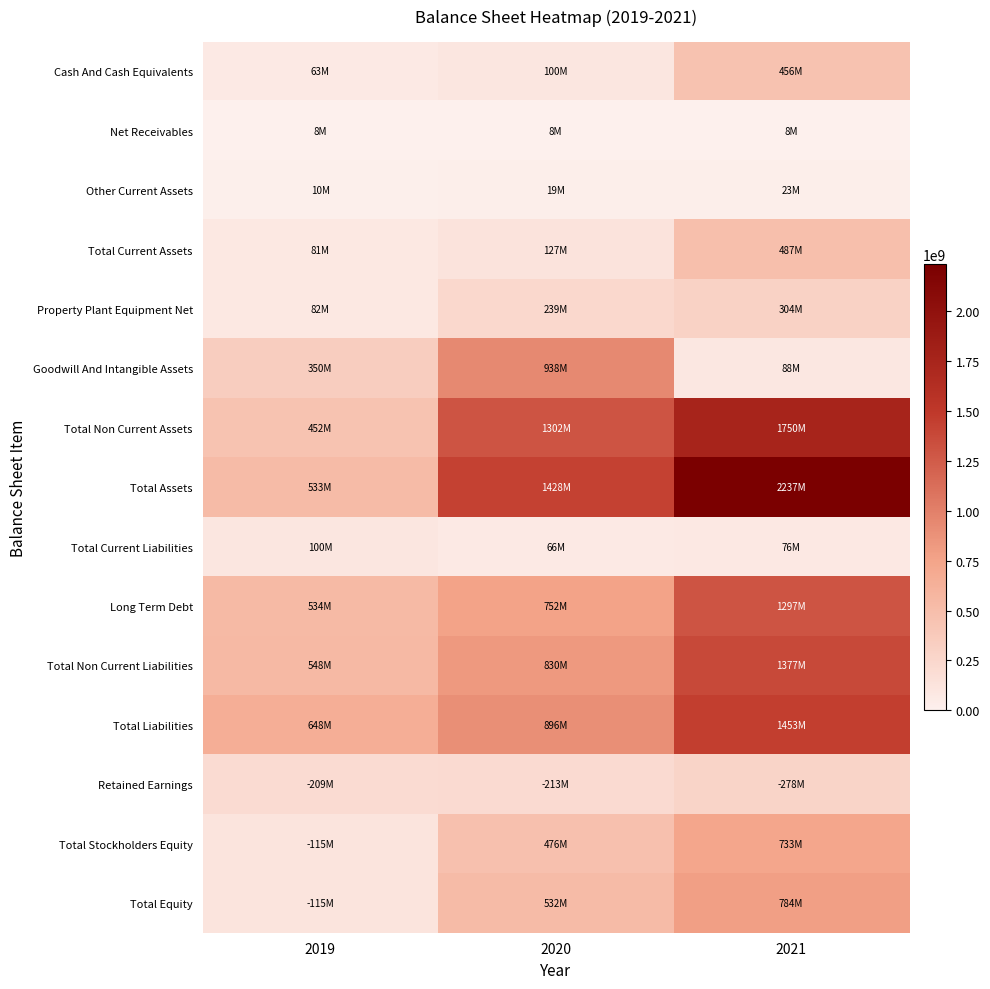

Which category has the lowest value across all series?

2019